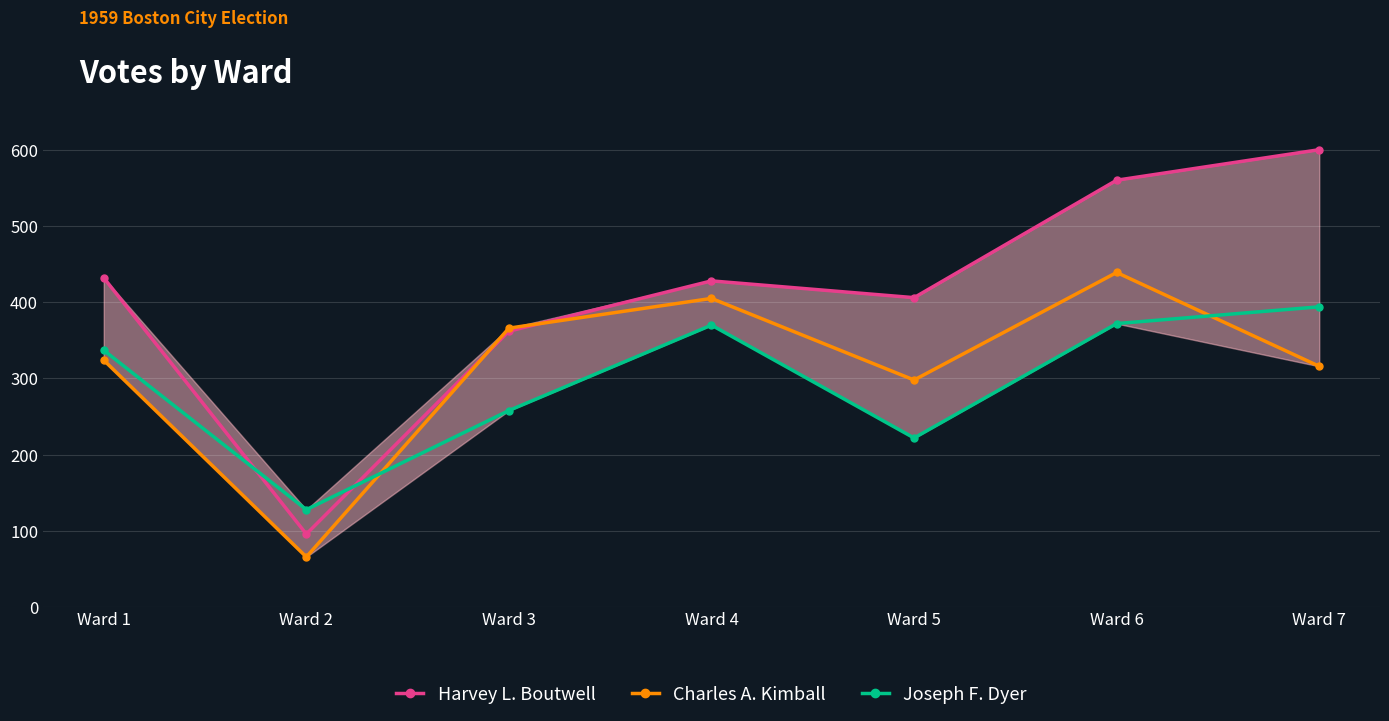

At which category is the sum across all series the highest?

Ward 6